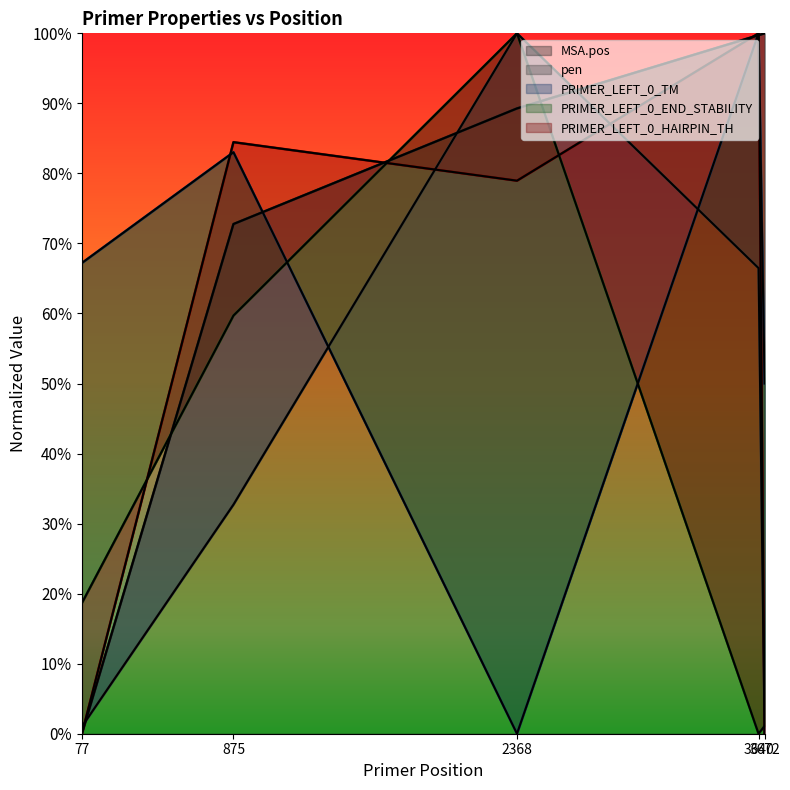

What is the average value of the PRIMER_LEFT_0_HAIRPIN_TH series?

0.5